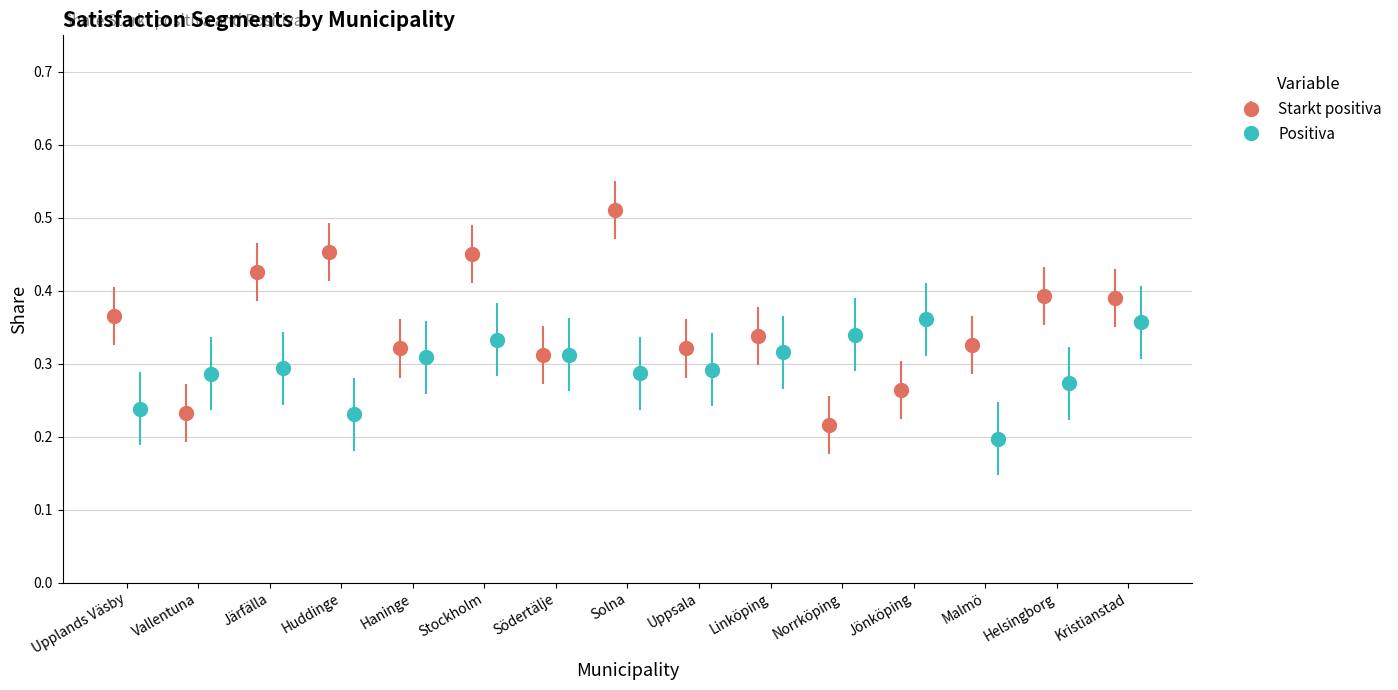

How many Starkt positiva values are between 0 and 1?

15